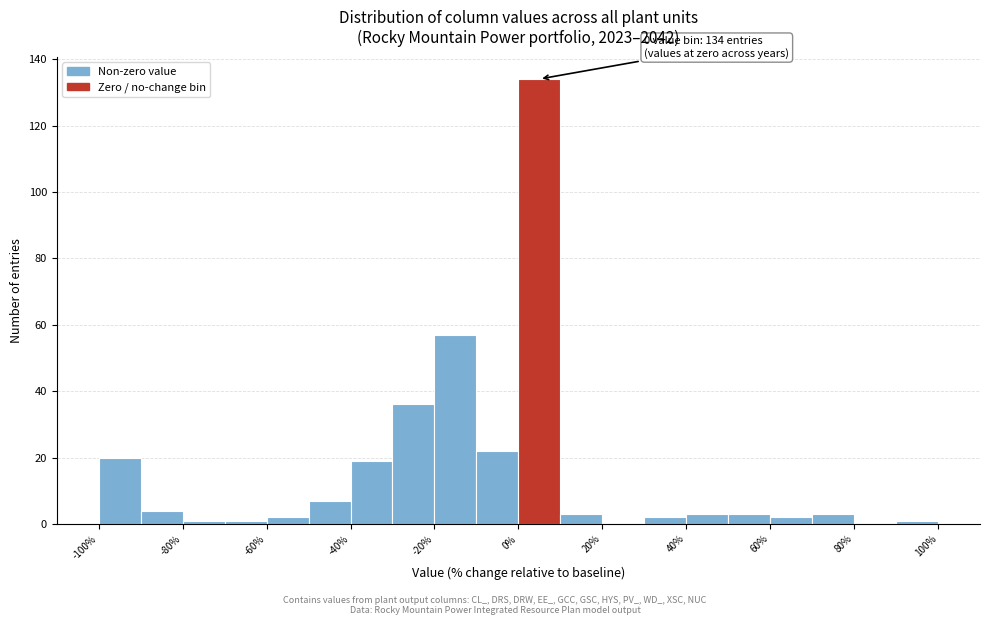

Which range on the x-axis has the tallest bar?

0 to 10